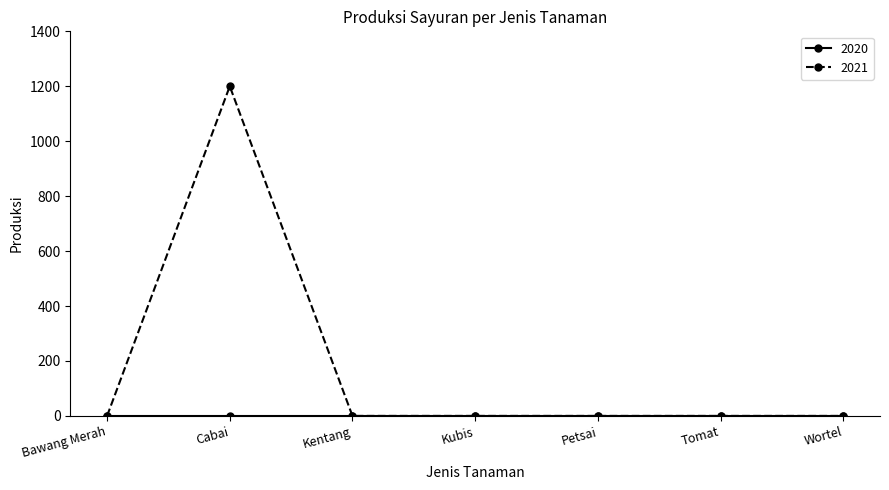

What is the label of the 7th point from the right?

Bawang Merah